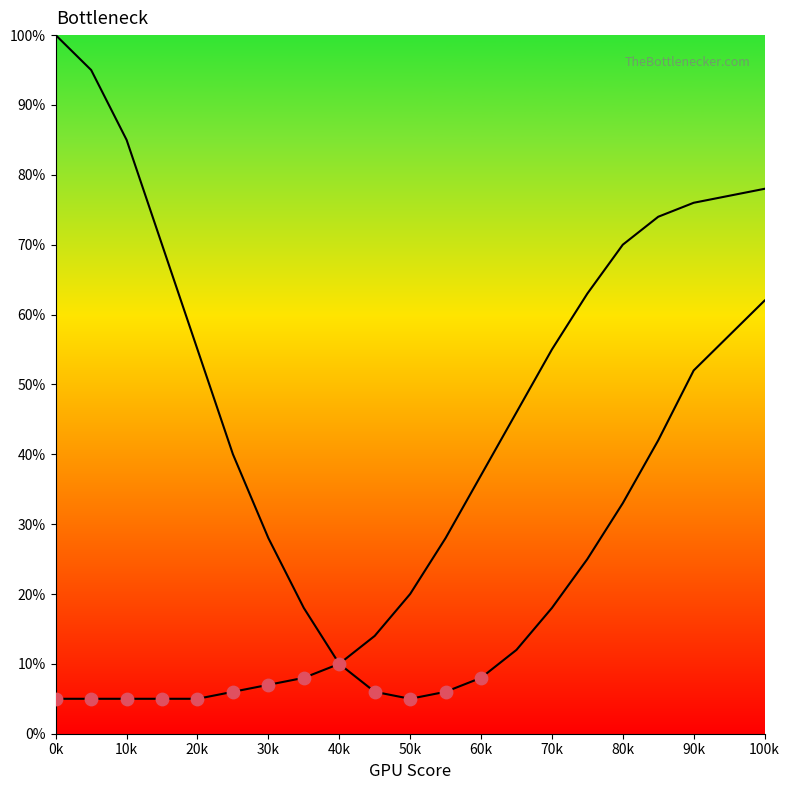

Is this an area chart (filled region under the line)?

No